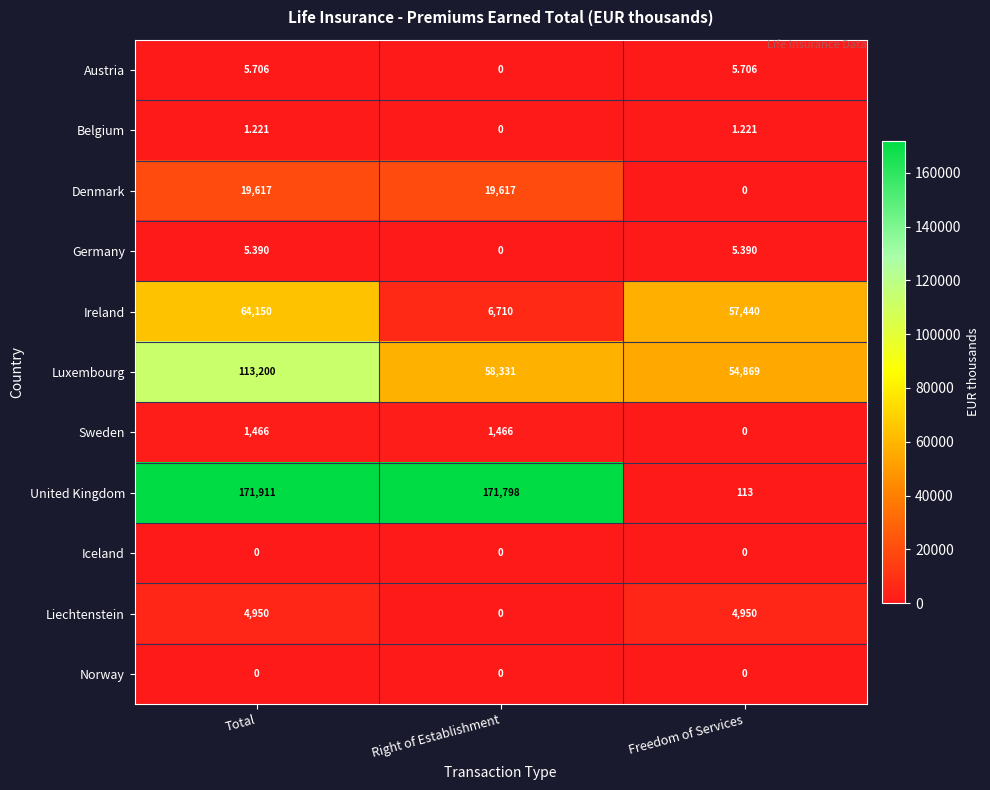

At which category is the sum across all series the highest?

Total